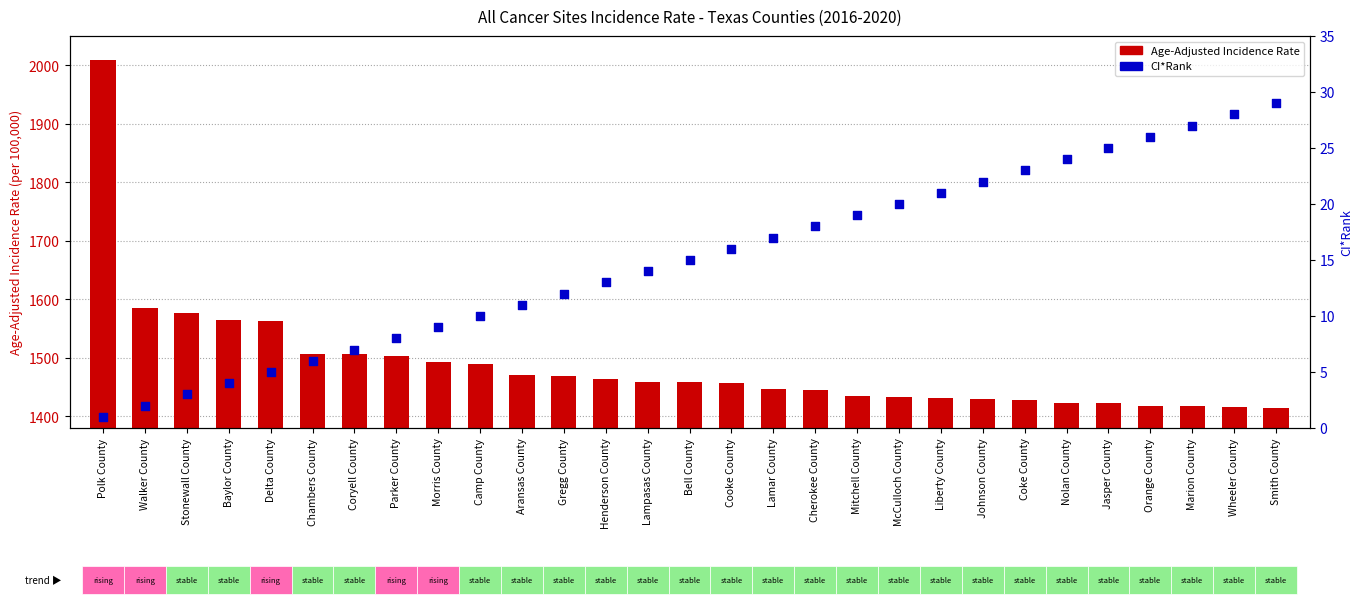

Which series reaches the maximum Y coordinate?

Age-Adjusted Incidence Rate